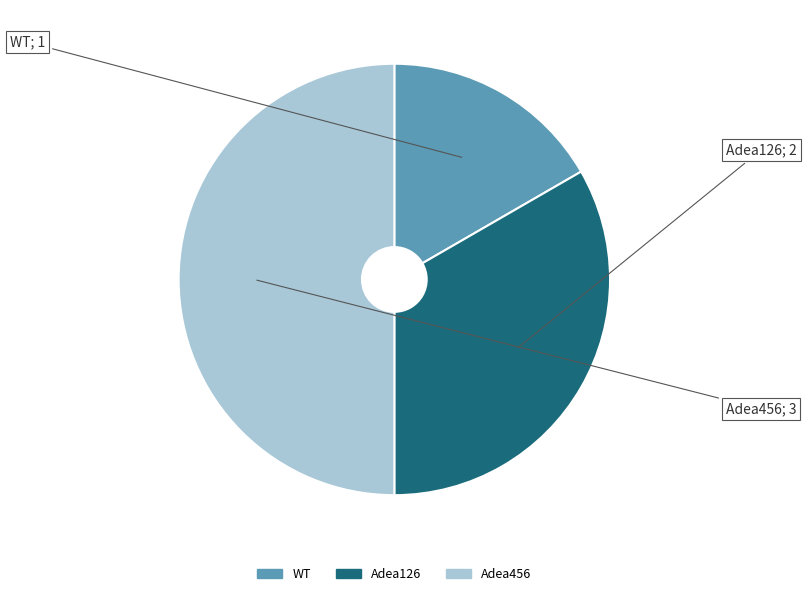

Which has a higher value, WT or Adea126?

Adea126